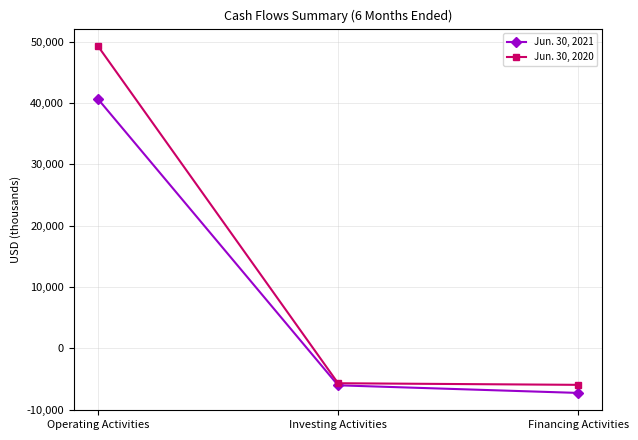

What position from the left is Investing Activities?

2